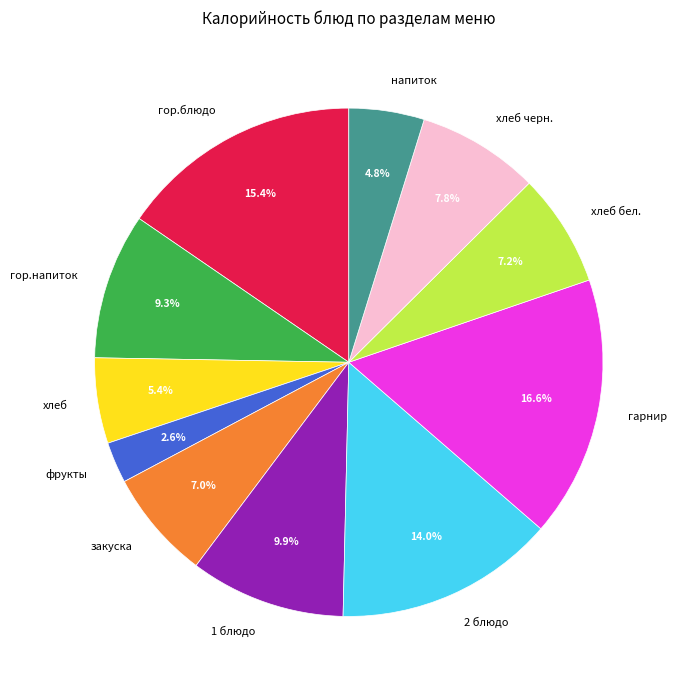

What percentage do 2 блюдо and гарнир together represent?

30.6%